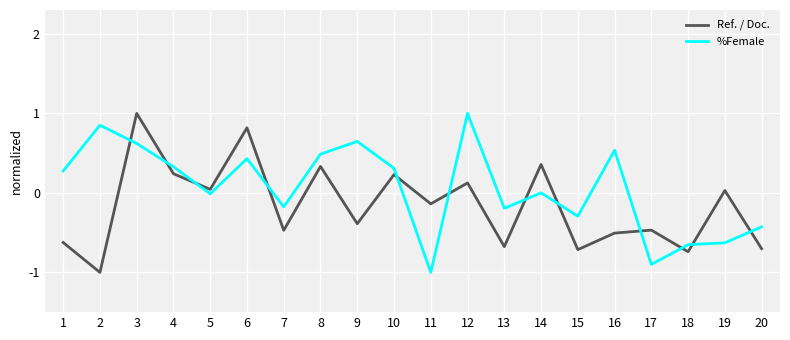

Is it true that %Female equals -0.7 at 20?

False